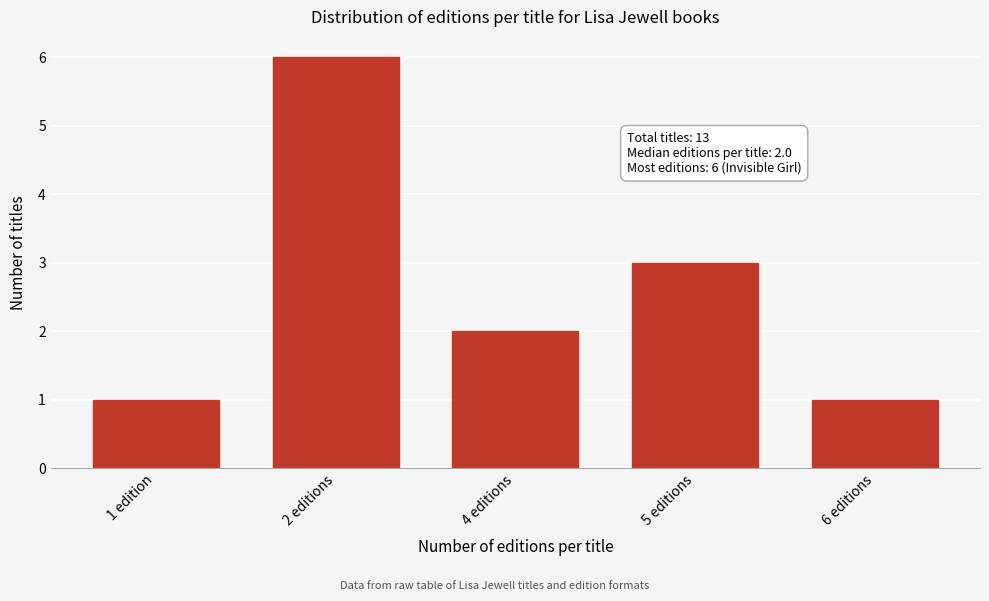

Reading right to left, list all the values displayed in this chart.

6 editions=1	5 editions=3	4 editions=2	2 editions=6	1 edition=1